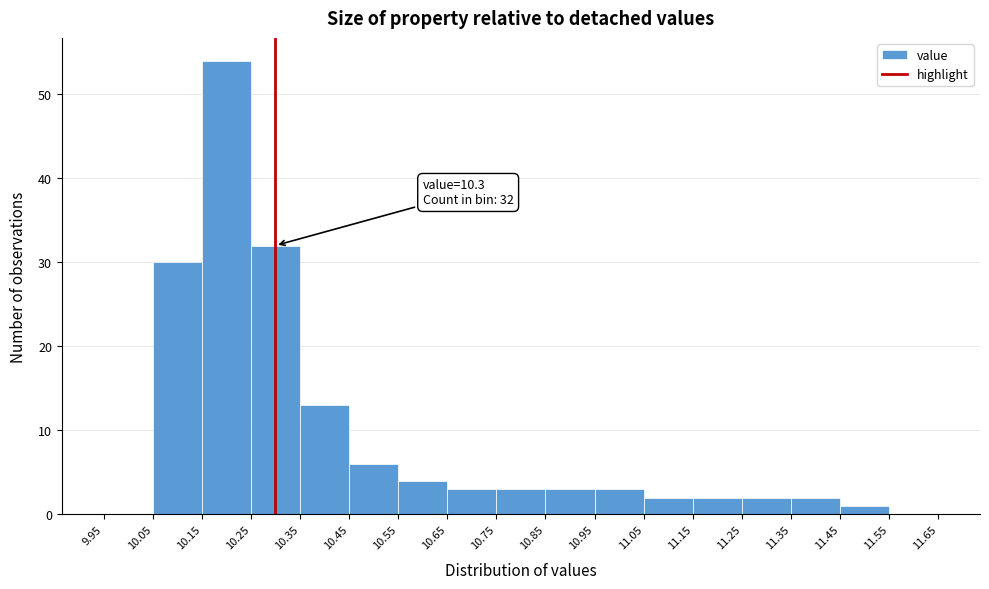

Over which range of the x-axis is the bar tallest?

10.15 to 10.25